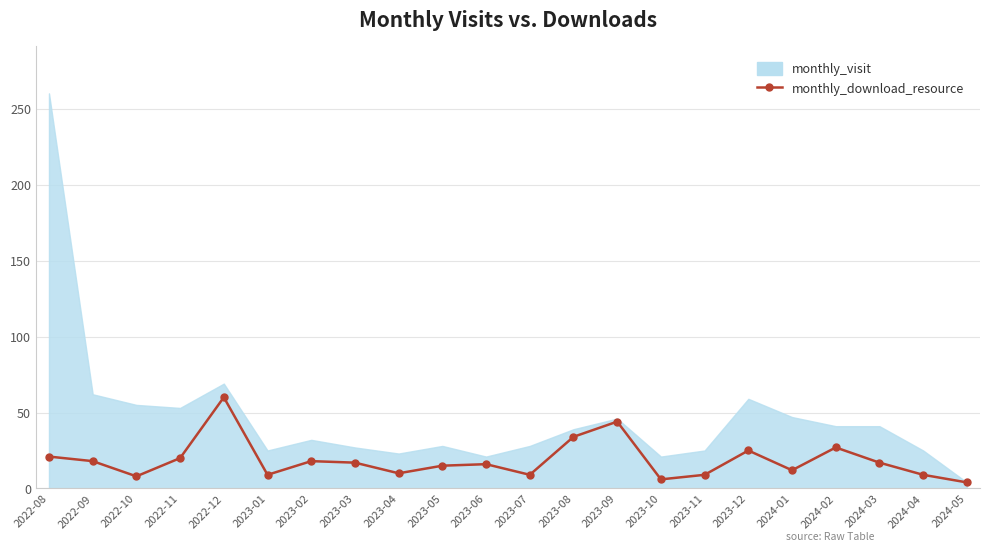

List the series in order of their peak value, lowest first.

monthly_download_resource, monthly_visit